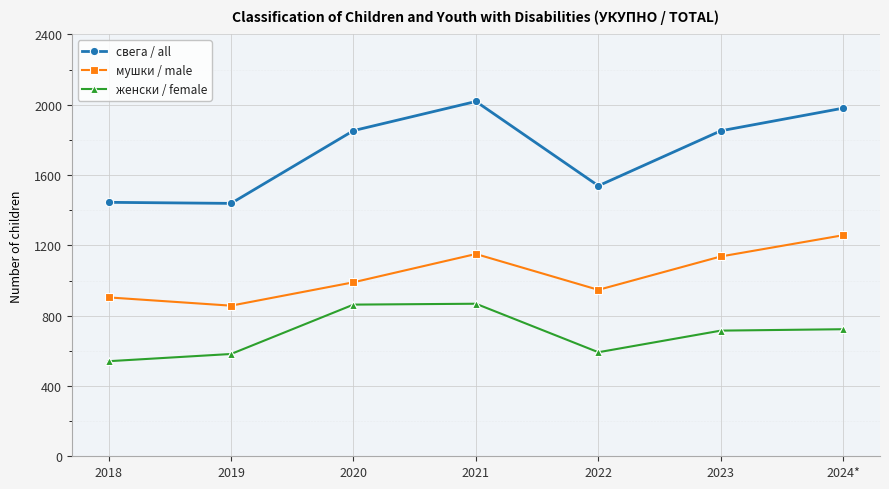

What is the total value across all series at 2020?

3706